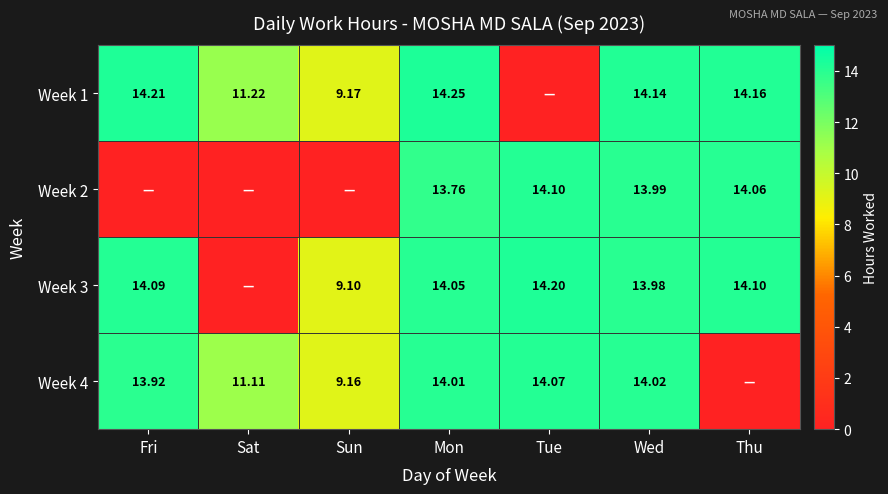

Between Sun and Sat, which is larger?

Sat